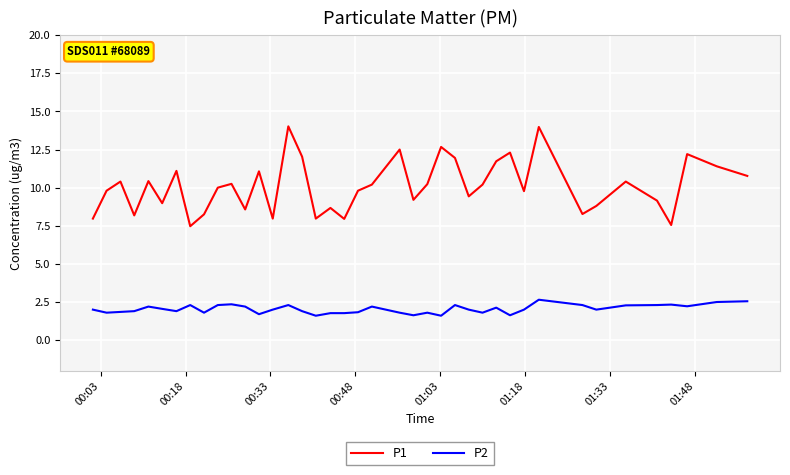

List the series in order of their overall mean, highest first.

P1, P2